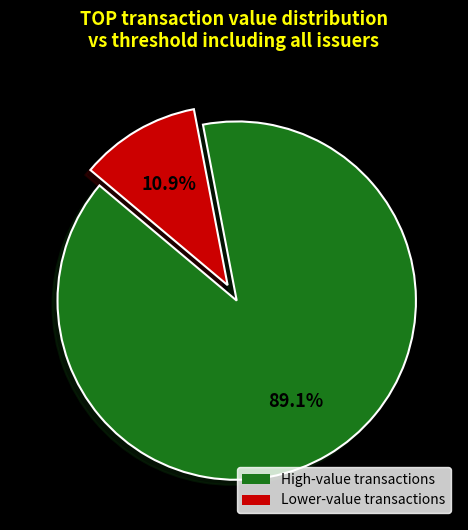

Does any single category account for the majority?

Yes